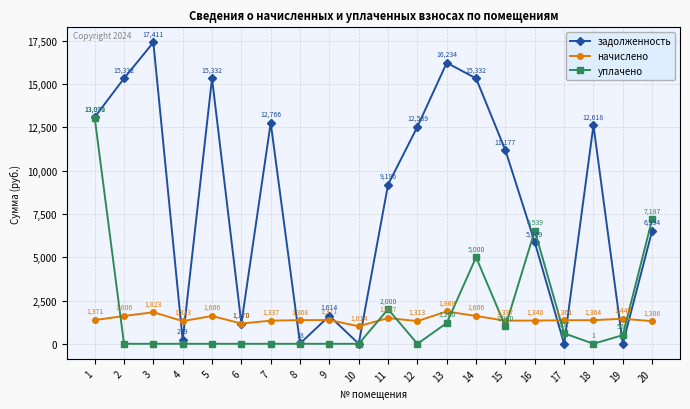

What is the difference between the maximum and minimum values in the начислено series?

853.9